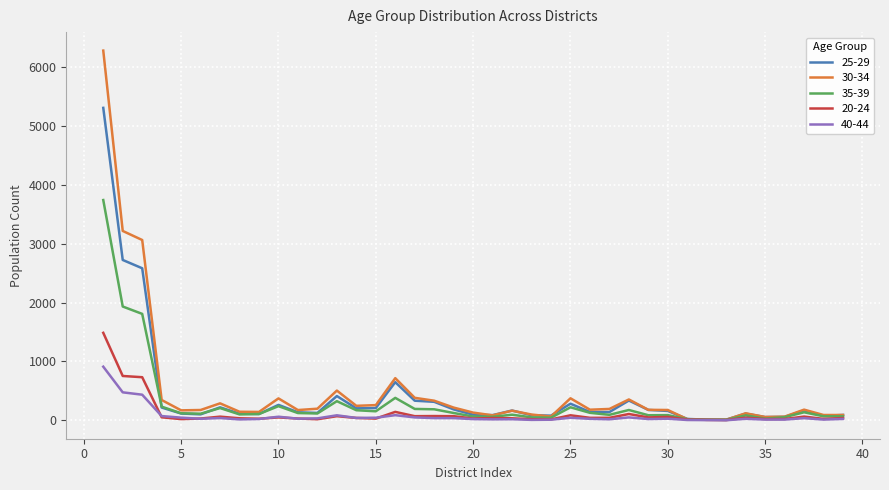

Which series has the widest spread of values?

30-34